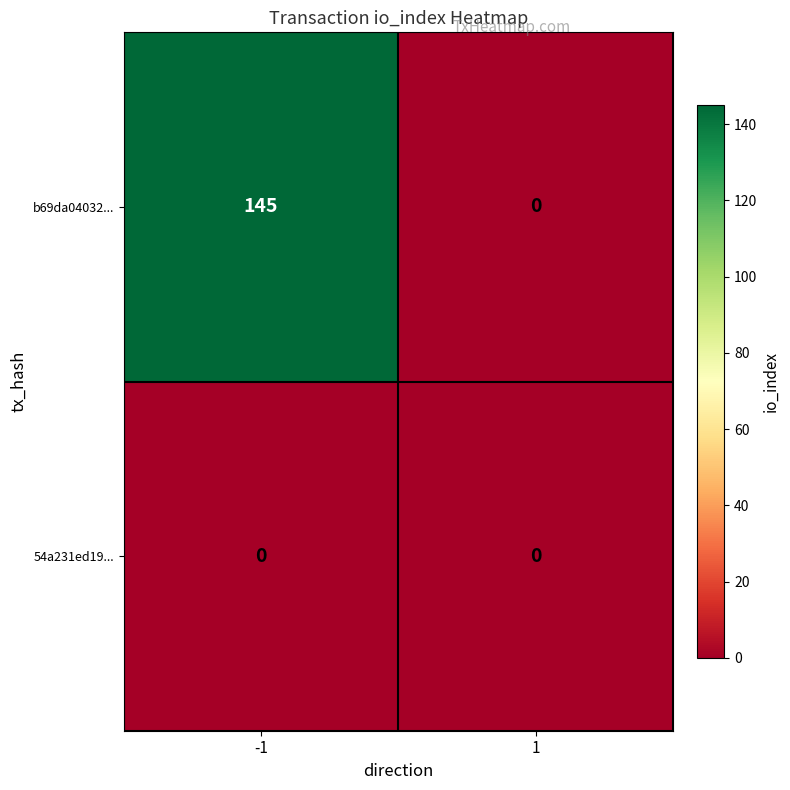

Read the b69da04032... value at -1.

145